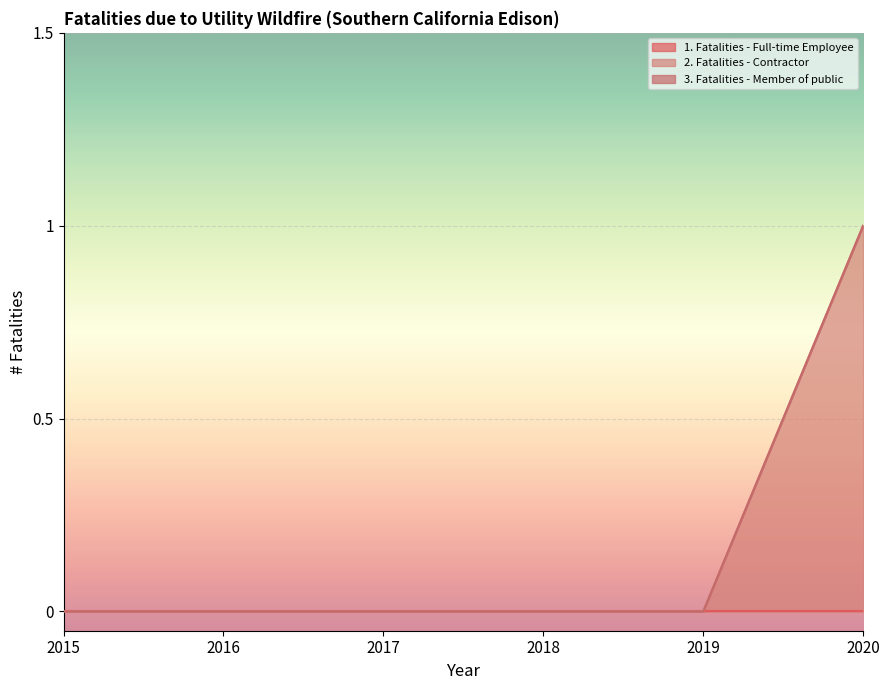

At which category is the sum across all series the highest?

2020